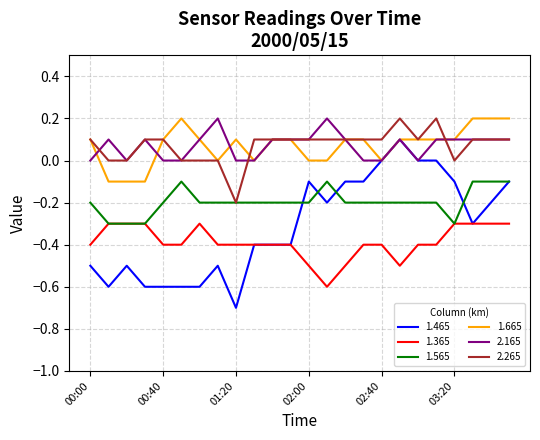

Which series has the largest range (max minus min)?

1.465